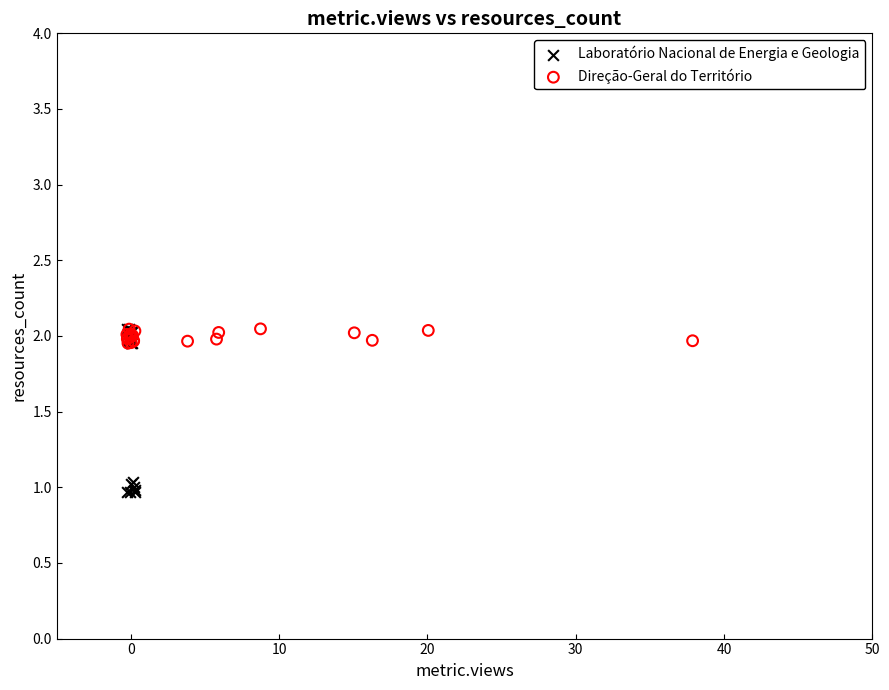

Which series contains the lowest Y value?

Laboratório Nacional de Energia e Geologia